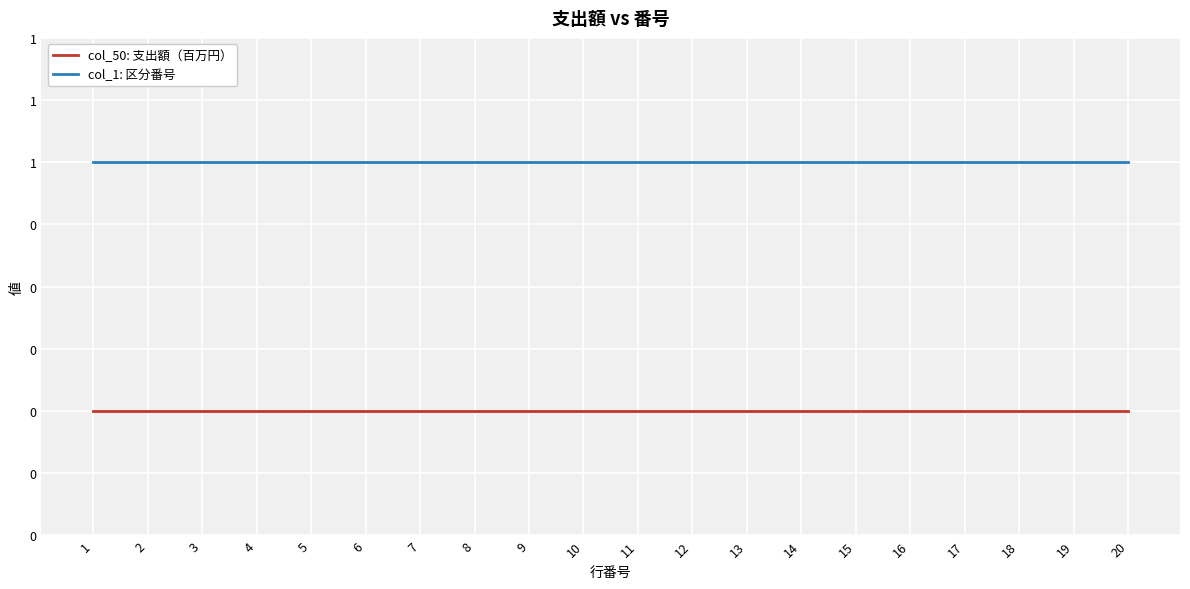

Which category has the lowest value in the col_50: 支出額（百万円） series?

1